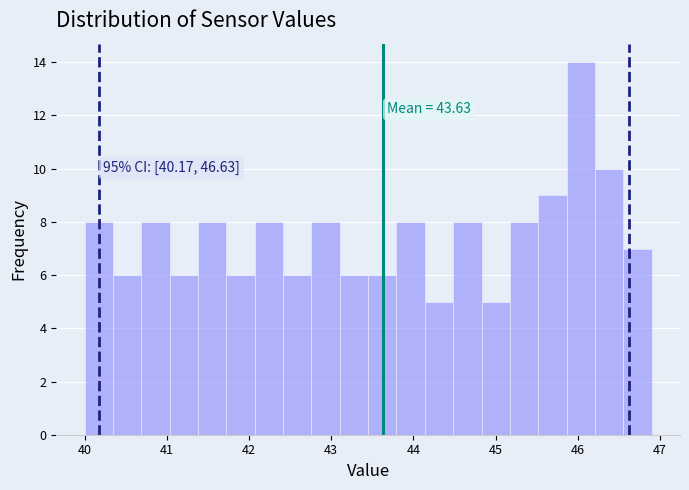

Read against the x-axis, roughly where is the centre of the tallest bar?

46.0